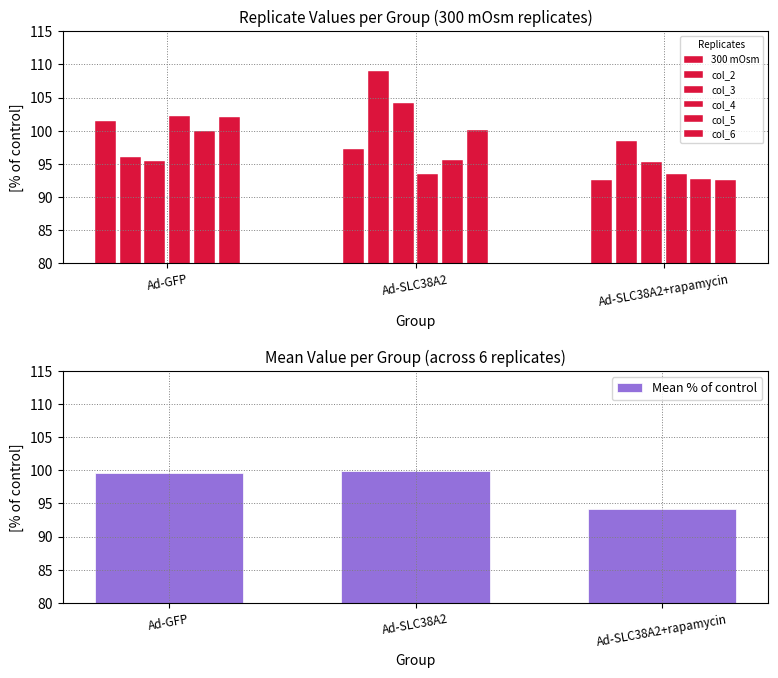

What is the sum of all Mean % of control values?

293.7